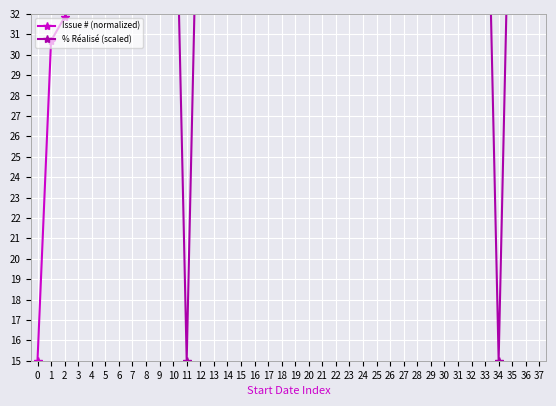

At 4, list the series in order from smallest to largest.

Issue # (normalized), % Réalisé (scaled)